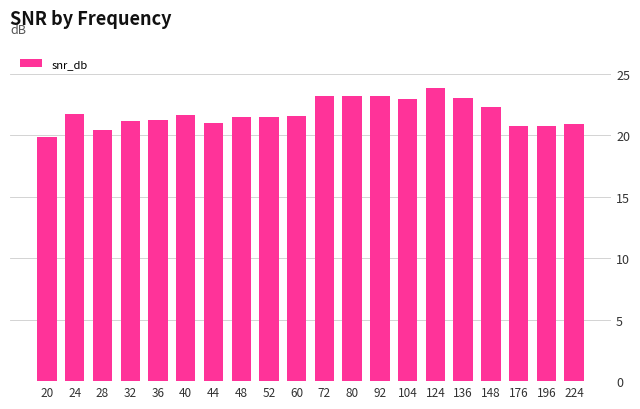

What is the ratio of the value at 196 to the value at 44?

1.0